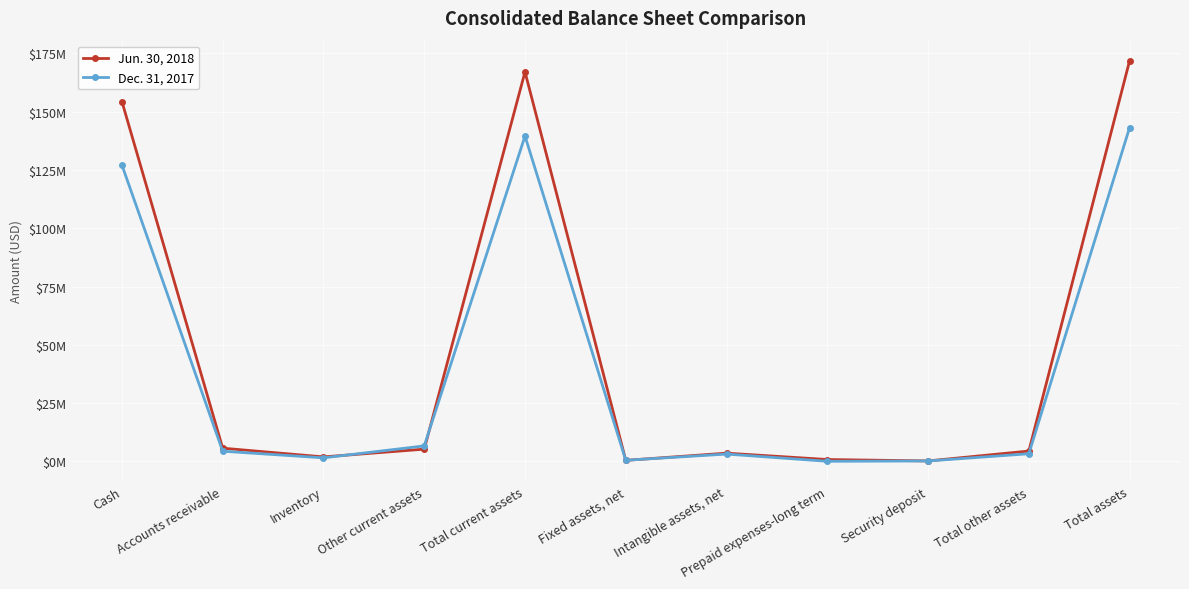

At which category is the sum across all series the highest?

Total assets